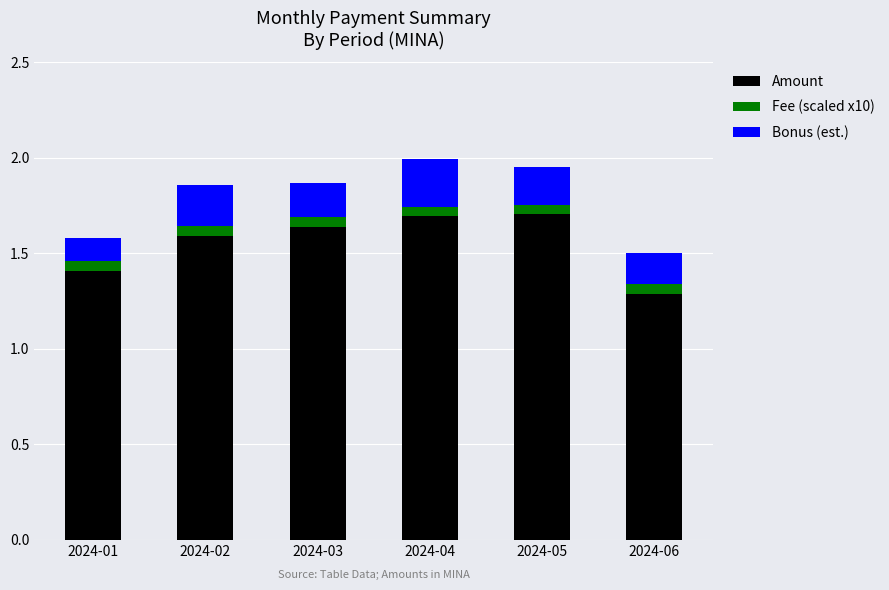

Where is Amount nearest to the value 1?

2024-06